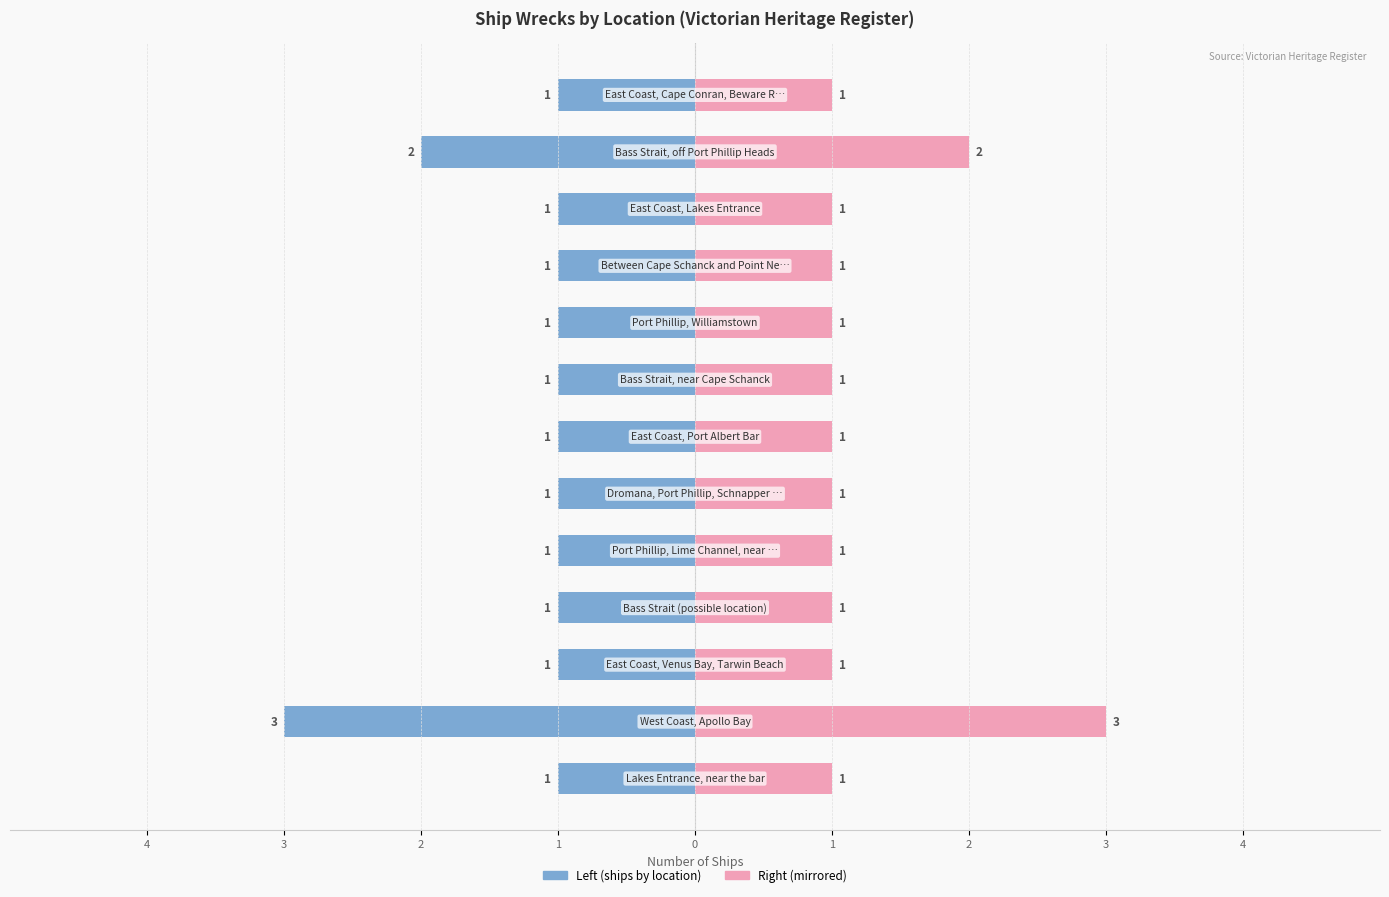

Count the number of data series in this chart.

2